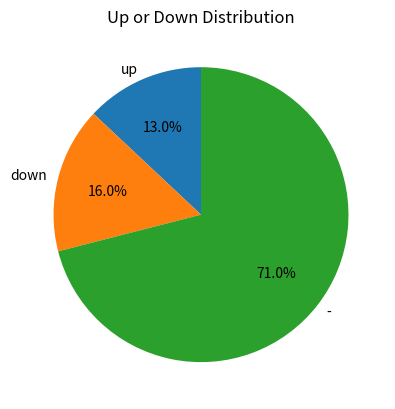

How many segments does this pie chart have?

3